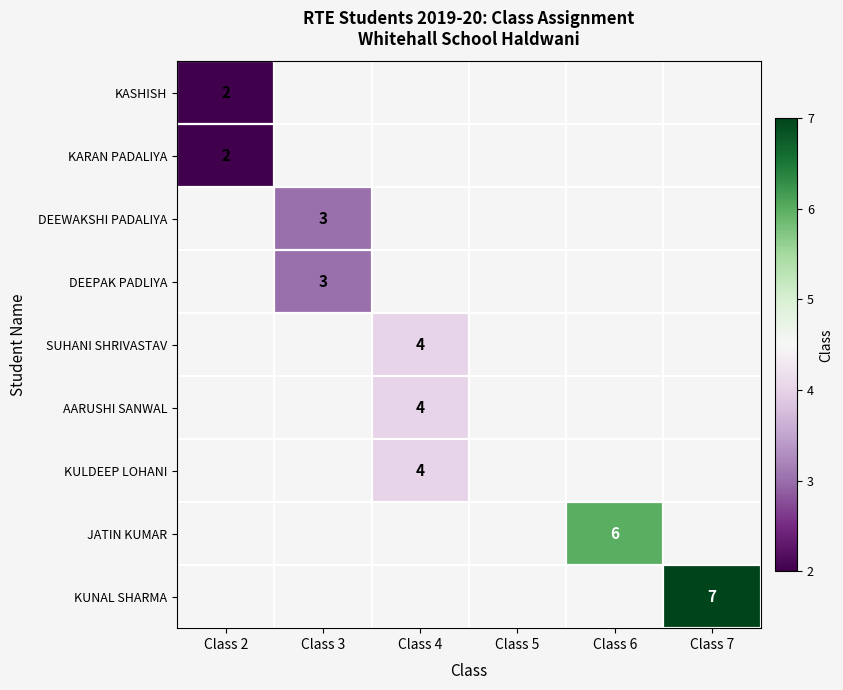

Rank the series by their maximum value, from lowest to highest.

KASHISH, KARAN PADALIYA, DEEWAKSHI PADALIYA, DEEPAK PADLIYA, SUHANI SHRIVASTAV, AARUSHI SANWAL, KULDEEP LOHANI, JATIN KUMAR, KUNAL SHARMA